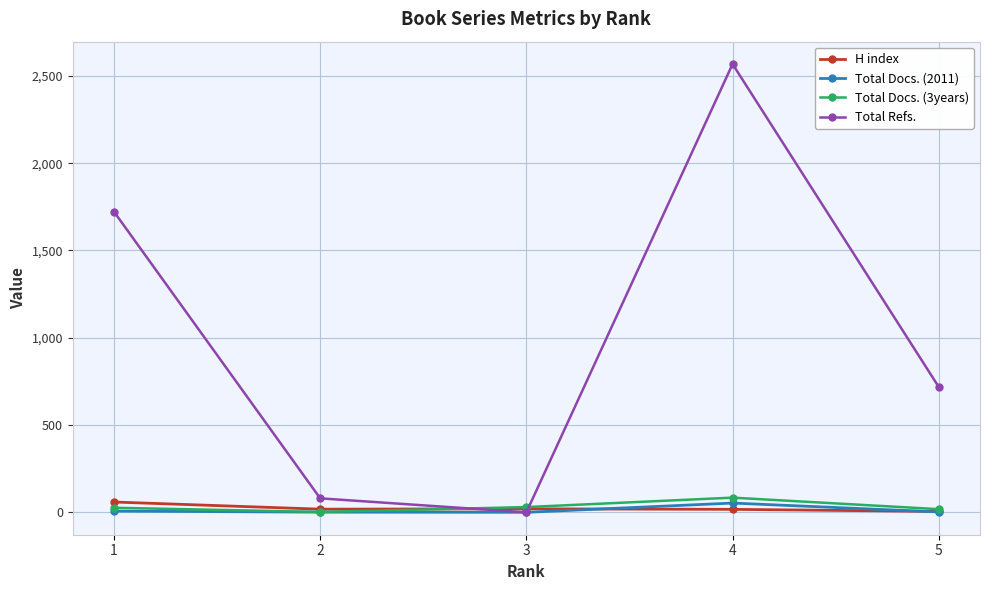

The value of Total Refs. at 4 is 2568. True or false?

True